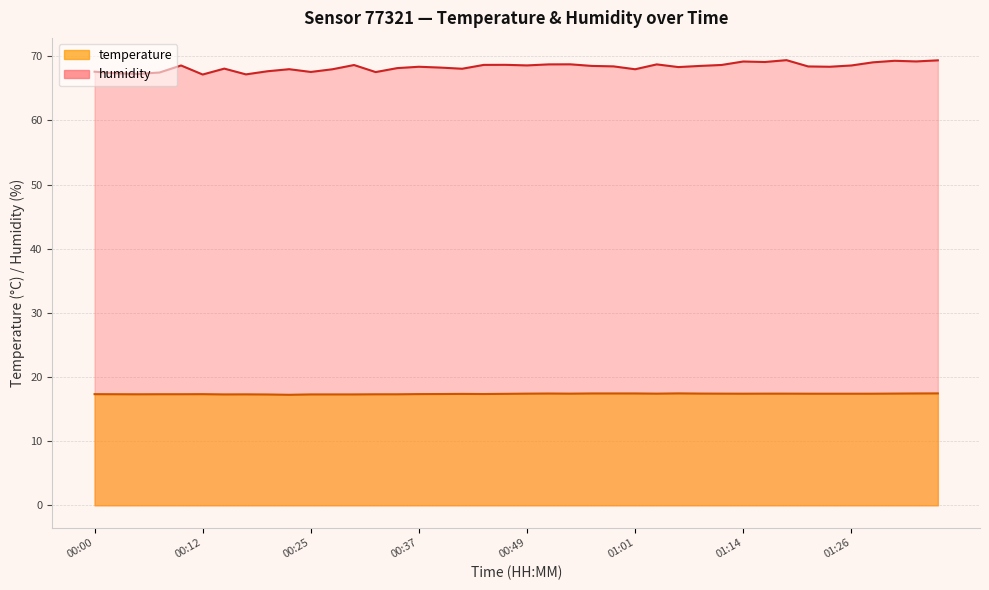

What is the approximate value of temperature at 01:18?

17.4